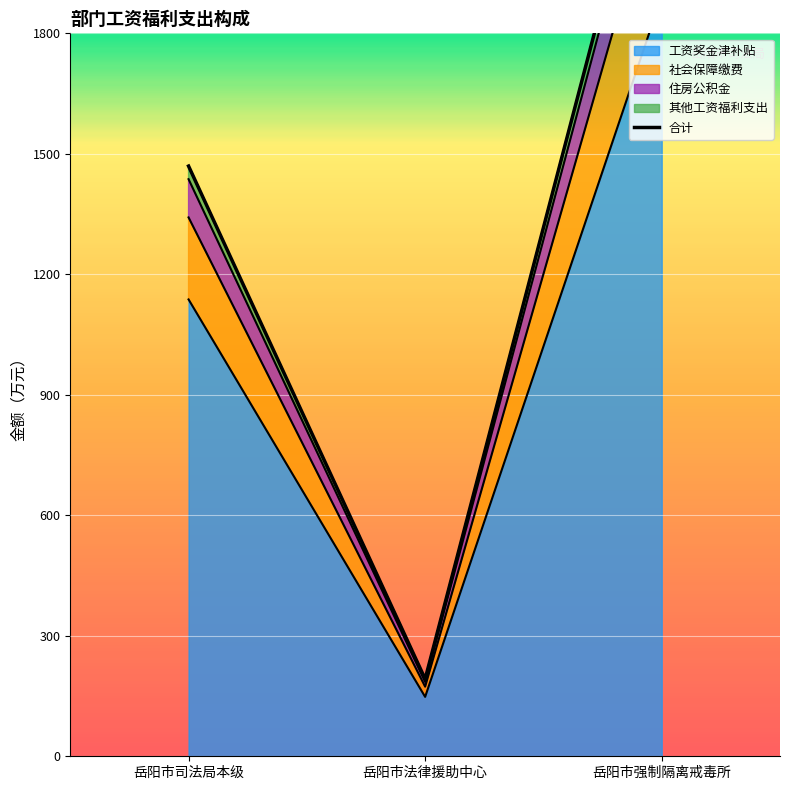

What is the label of the 1st point from the right?

岳阳市强制隔离戒毒所